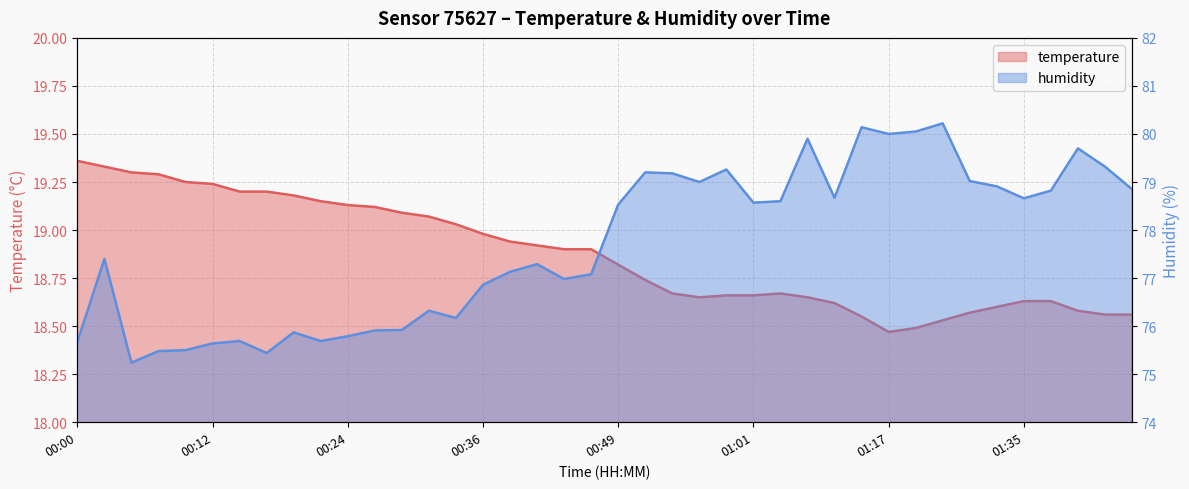

Is it true that humidity equals 120.7 at 01:30?

False